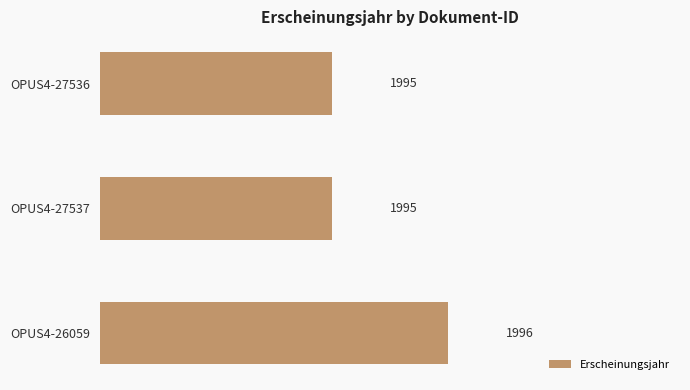

The chart shows a value of 1995 at OPUS4-27536. True or false?

True